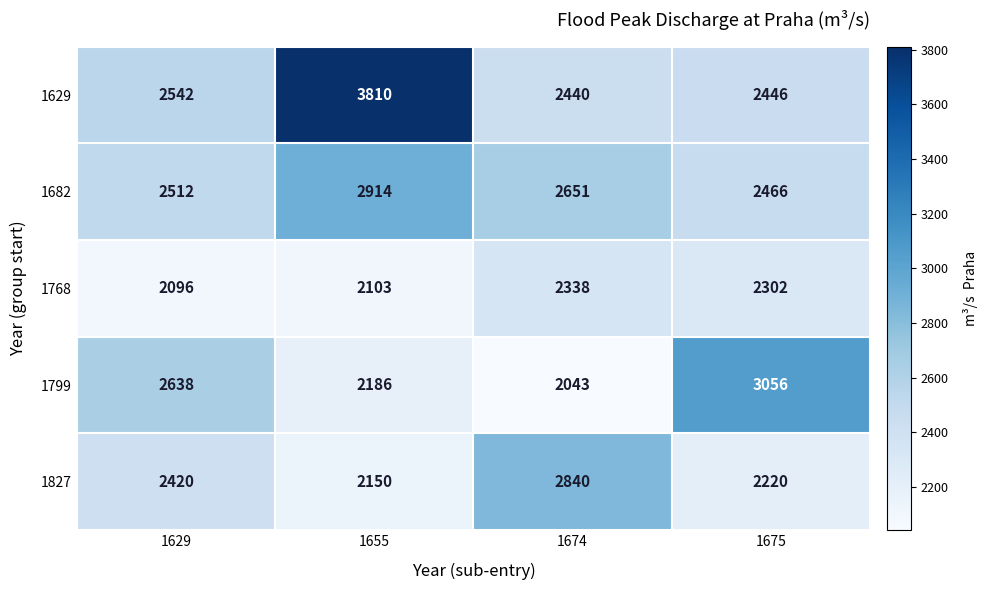

At how many categories does at least one series exceed 3322?

1